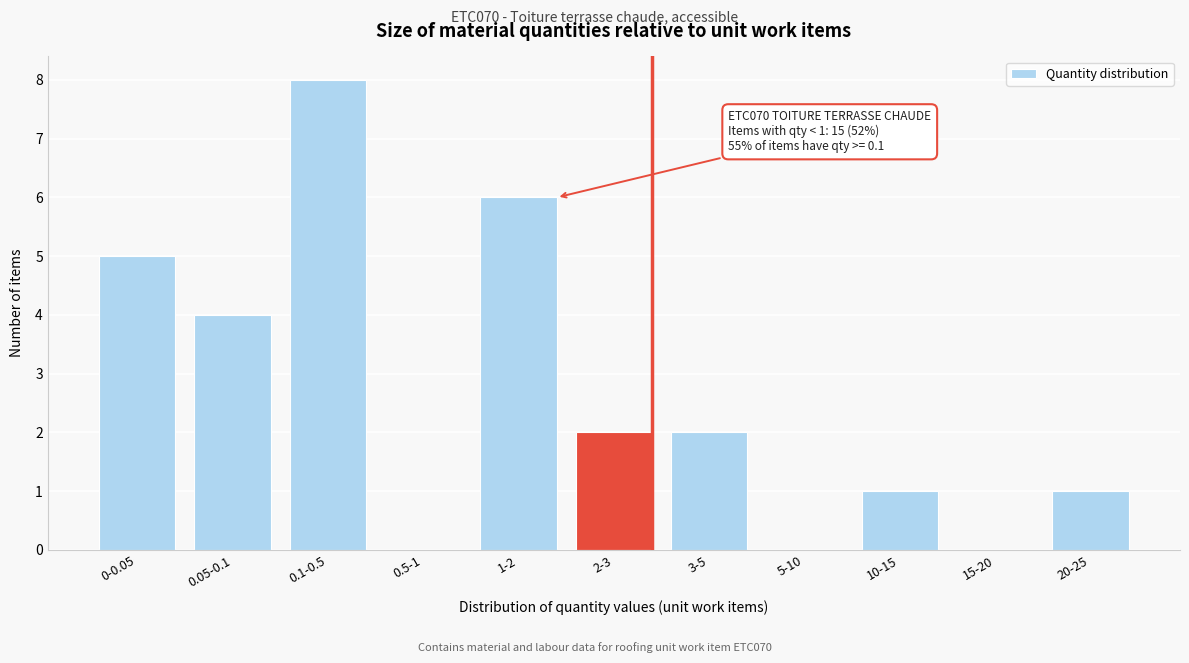

Reading left to right, extract all data points from this chart.

0-0.05=5	0.05-0.1=4	0.1-0.5=8	0.5-1=0	1-2=6	2-3=2	3-5=2	5-10=0	10-15=1	15-20=0	20-25=1